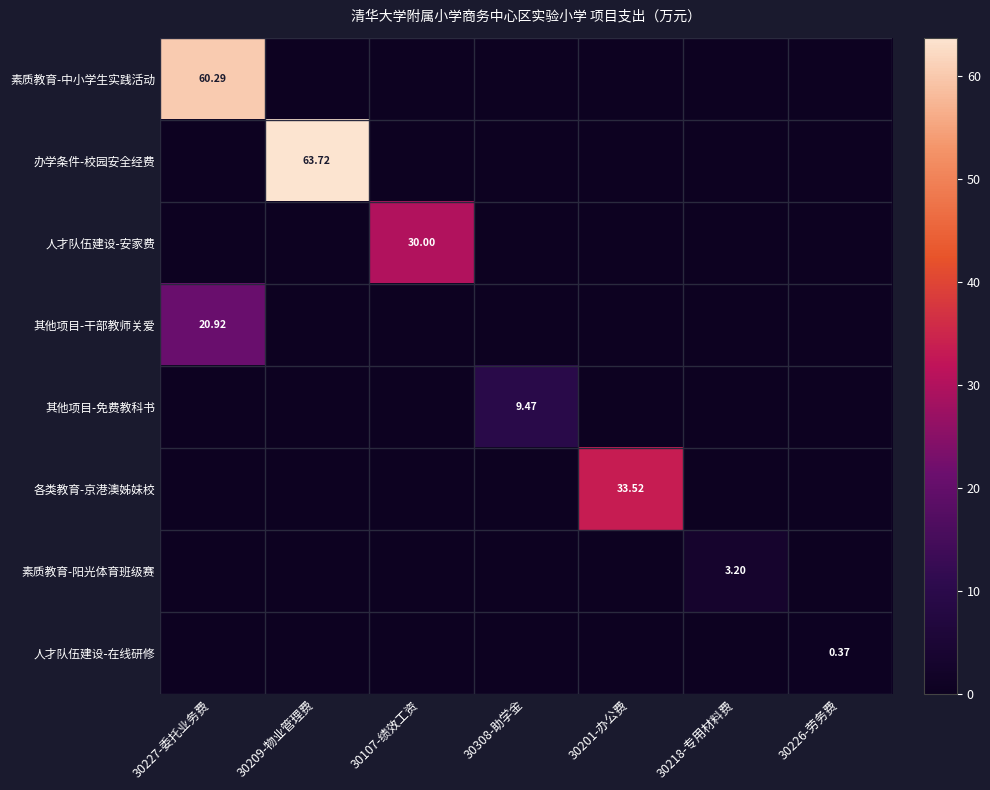

Which series has the largest total across all categories?

办学条件-校园安全经费